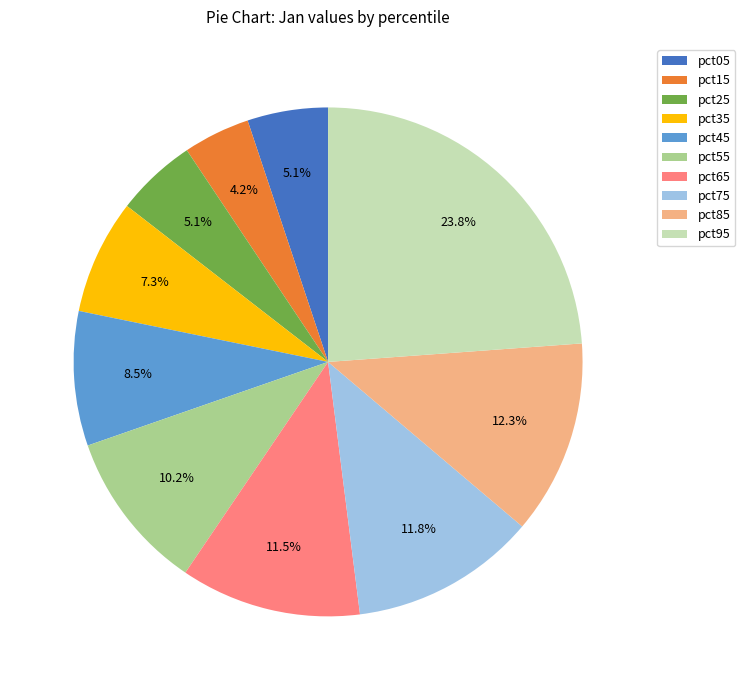

Does pct15 represent more than half of the total?

No